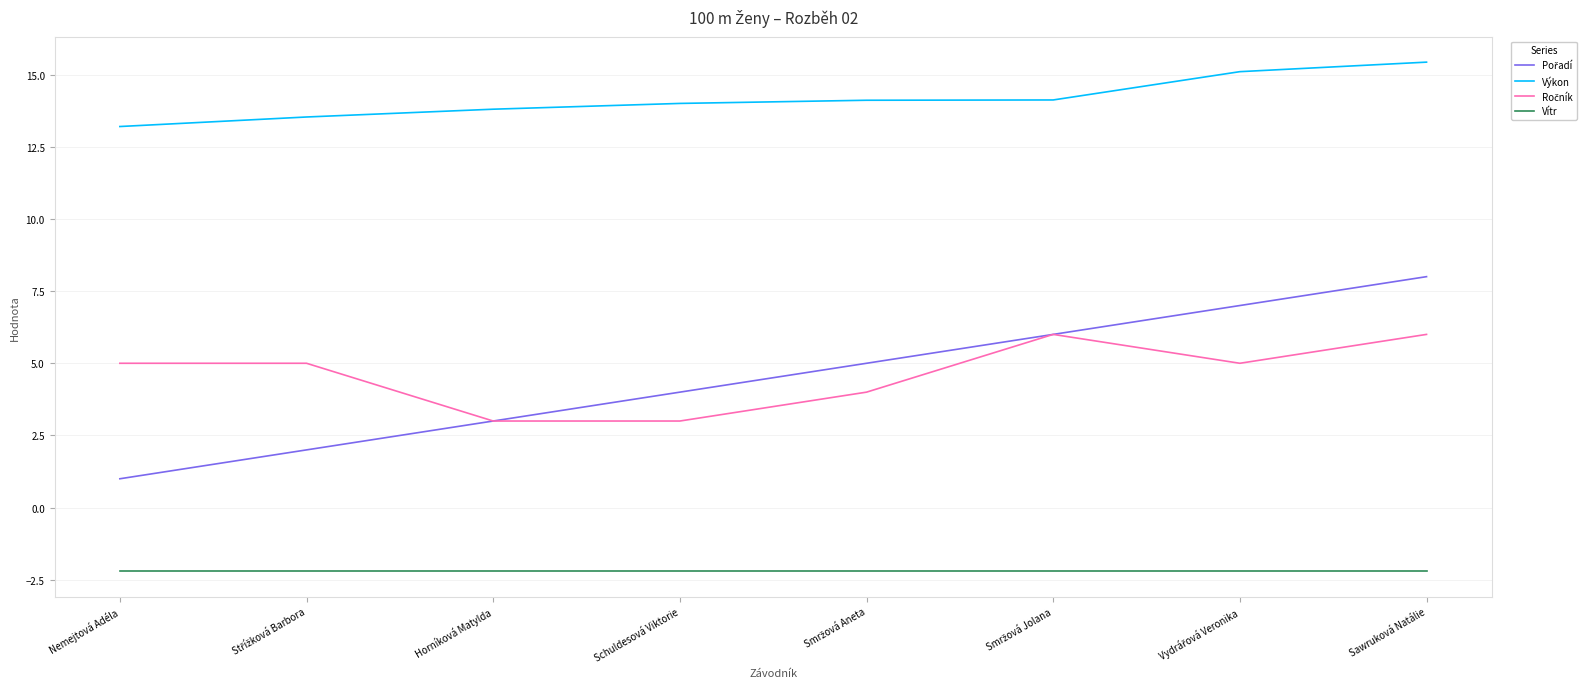

Which series has the largest total across all categories?

Výkon